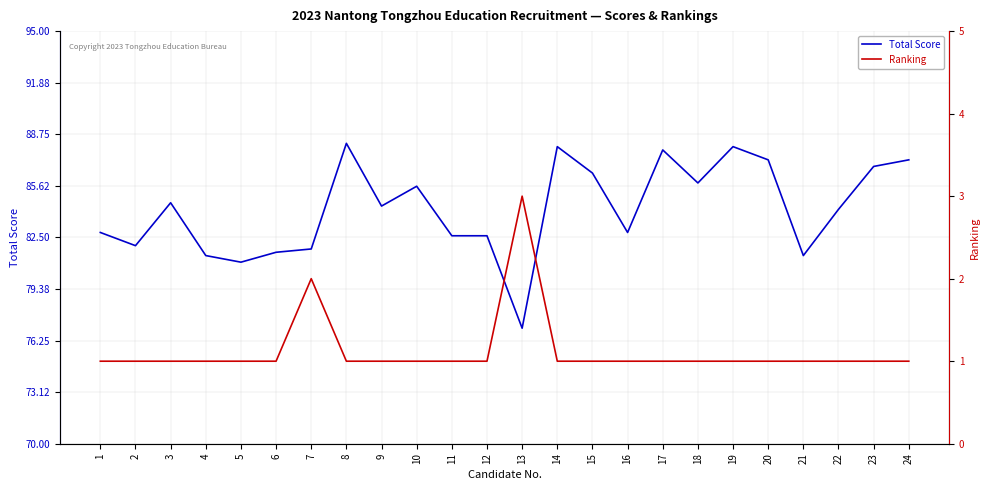

What is the sum of all Total Score values?

2021.2